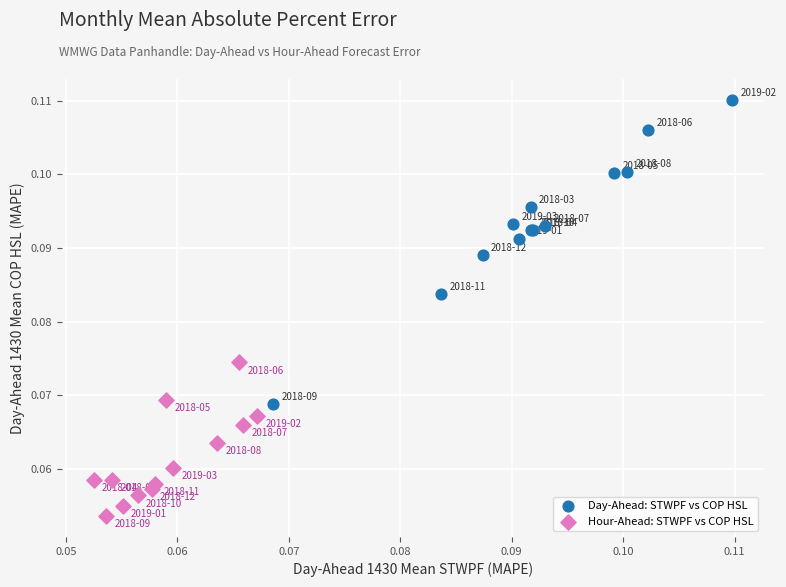

Which series reaches the minimum Y coordinate?

Hour-Ahead: STWPF vs COP HSL